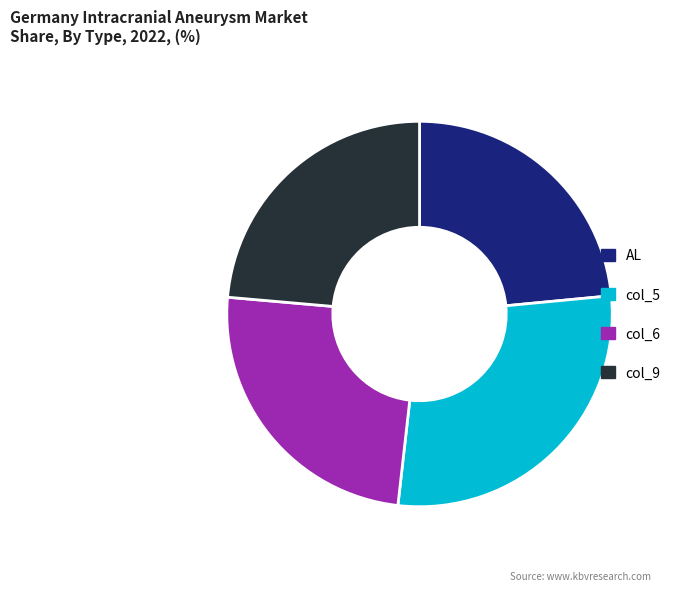

How many segments does this pie chart have?

4